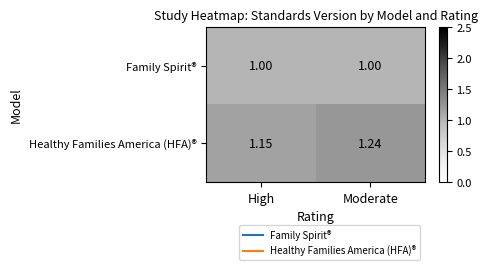

List the series in order of their peak value, lowest first.

Family Spirit®, Healthy Families America (HFA)®